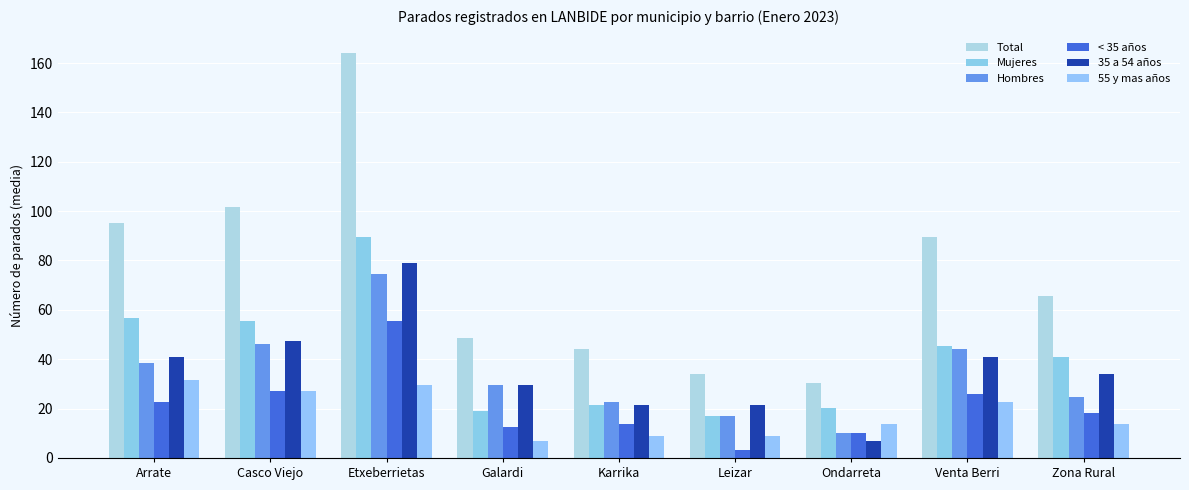

What is the maximum value shown in the chart?

164.0